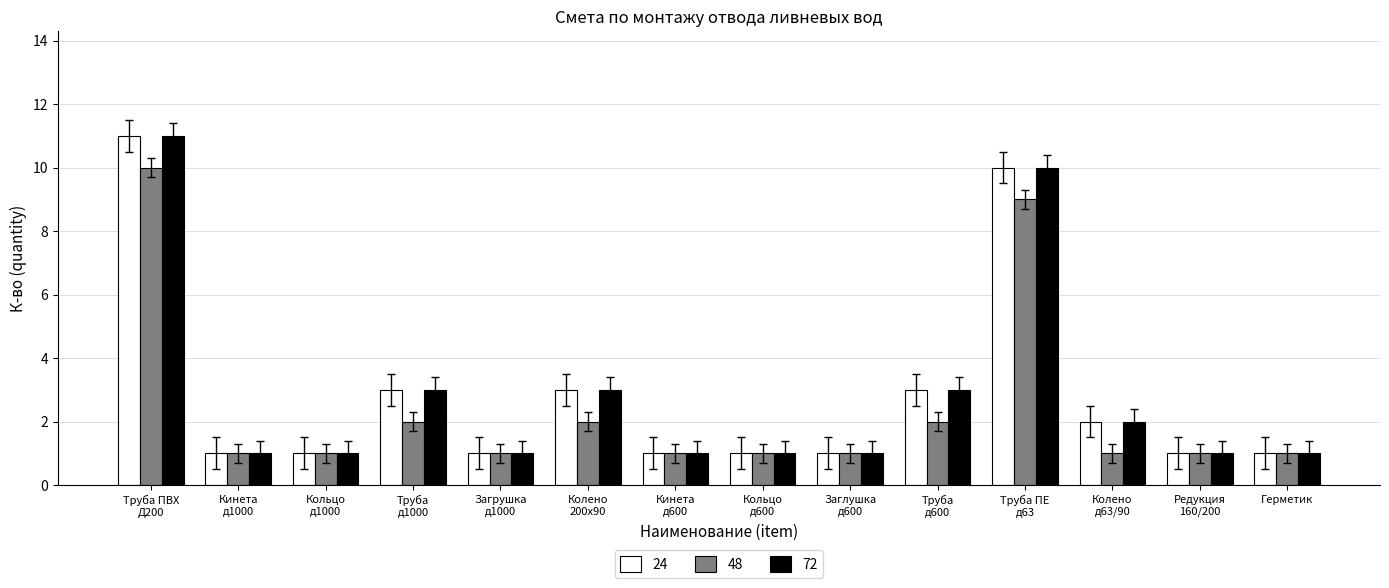

What is the difference between the maximum and second lowest values in the 48 series?

9